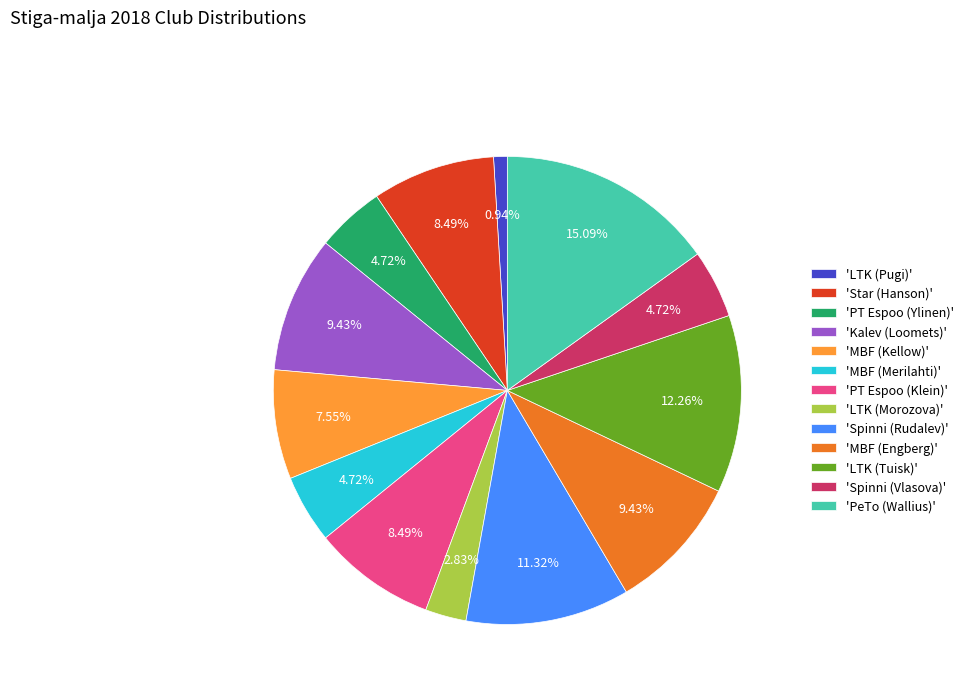

Which has a higher value, 'Spinni (Rudalev)' or 'LTK (Tuisk)'?

'LTK (Tuisk)'